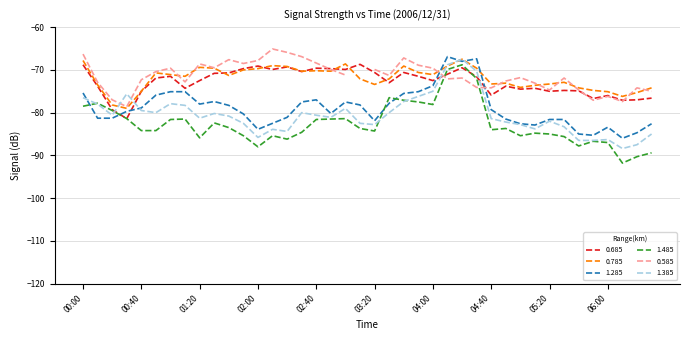

What position from the left is 05:30?

34